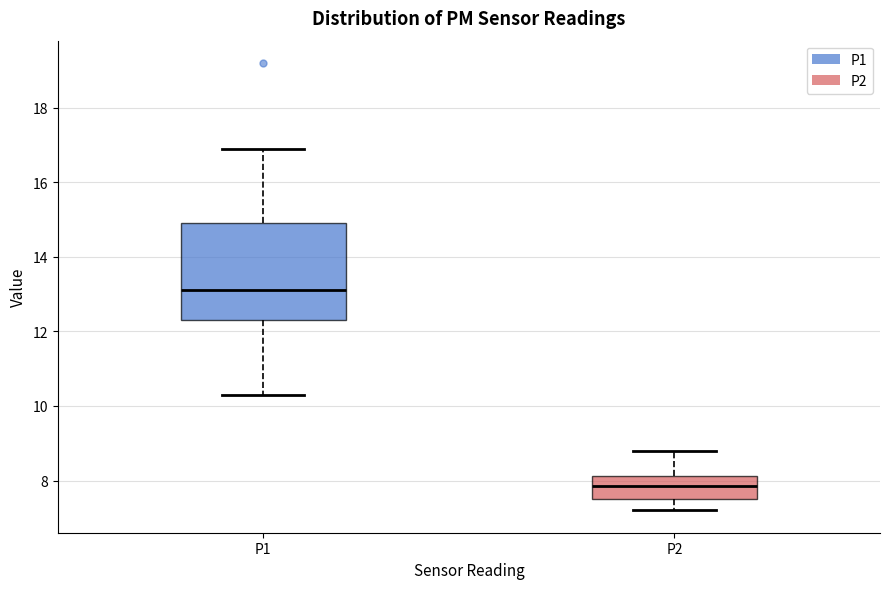

Reading left to right, transcribe this box plot: for each box, give where its median line is, the range the box spans, and where its two whiskers end, as read against the y-axis. The values are not printed on the chart, so give them approximately, as read against the axis.

P1: median 13.2, box 12.4 to 15.0, whiskers 10.4 to 17.0
P2: median 7.8, box 7.6 to 8.2, whiskers 7.2 to 8.8